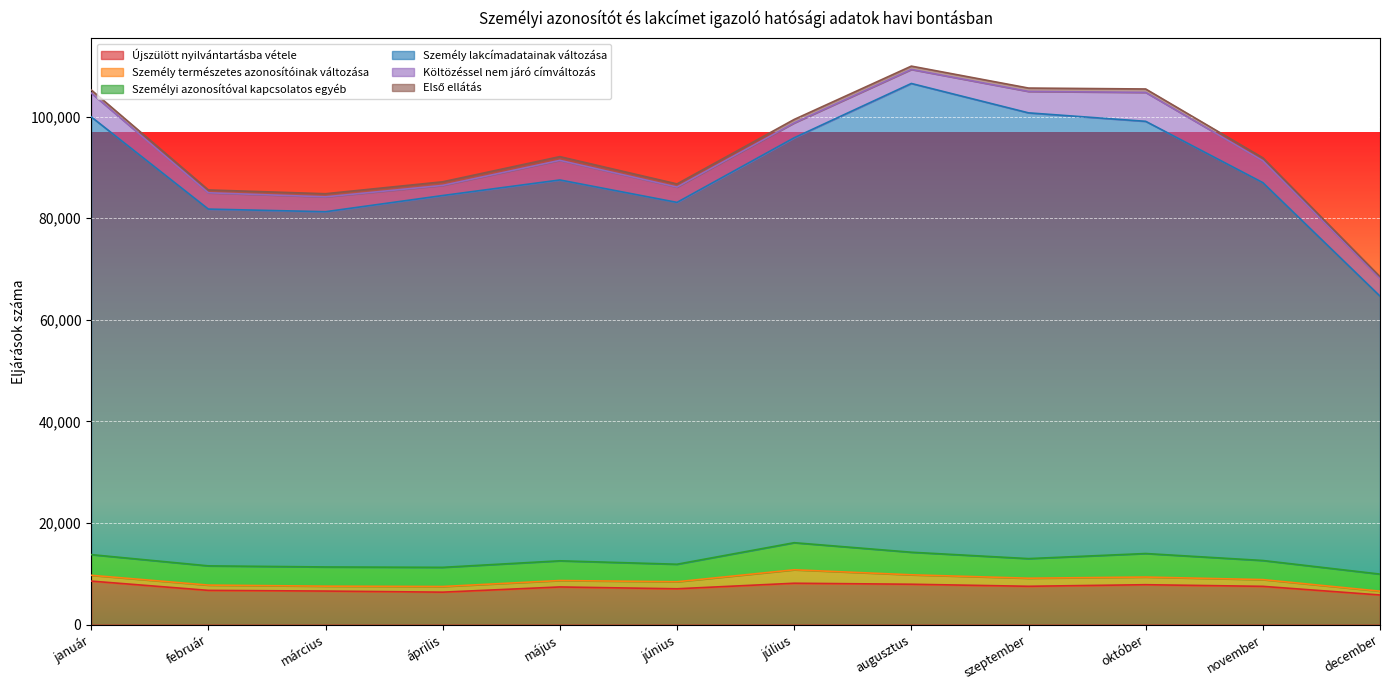

In Első ellátás, how many points are higher than both neighbors (excluding endpoints)?

3